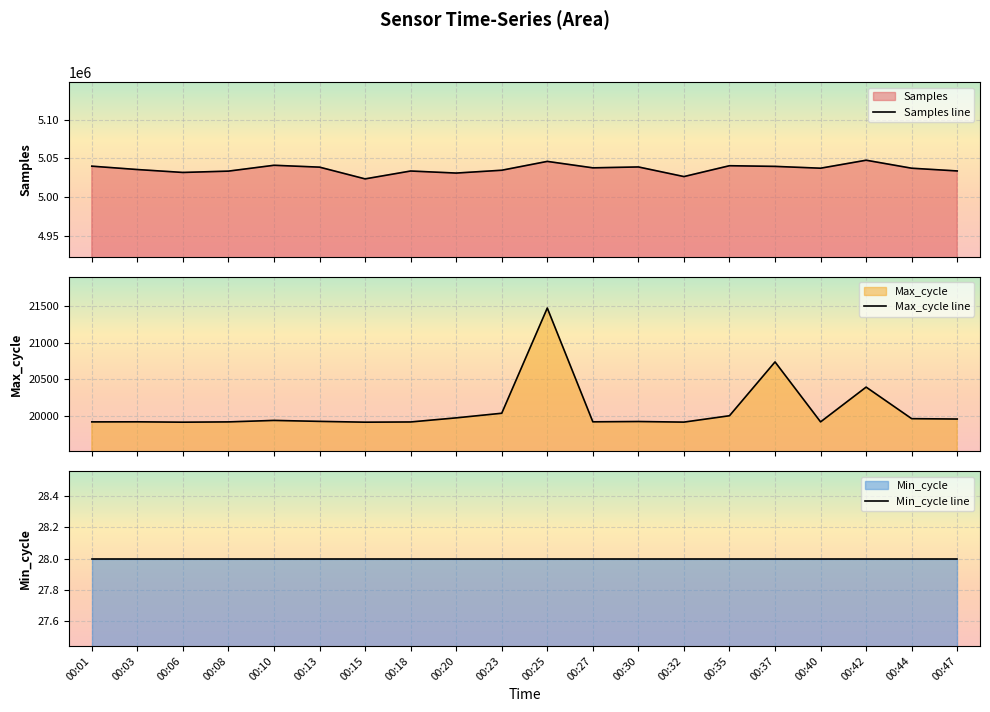

Read the Samples line value at 00:08, to the nearest 100.

5033500